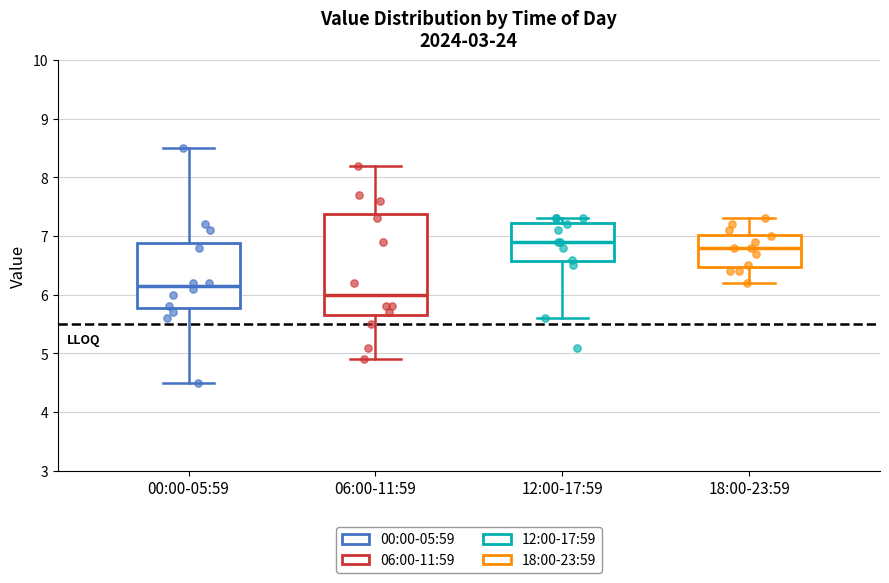

Where is the upper edge of the box for 18:00-23:59 on the y-axis? The values are not printed on the chart, so give them approximately, as read against the axis.

7.0